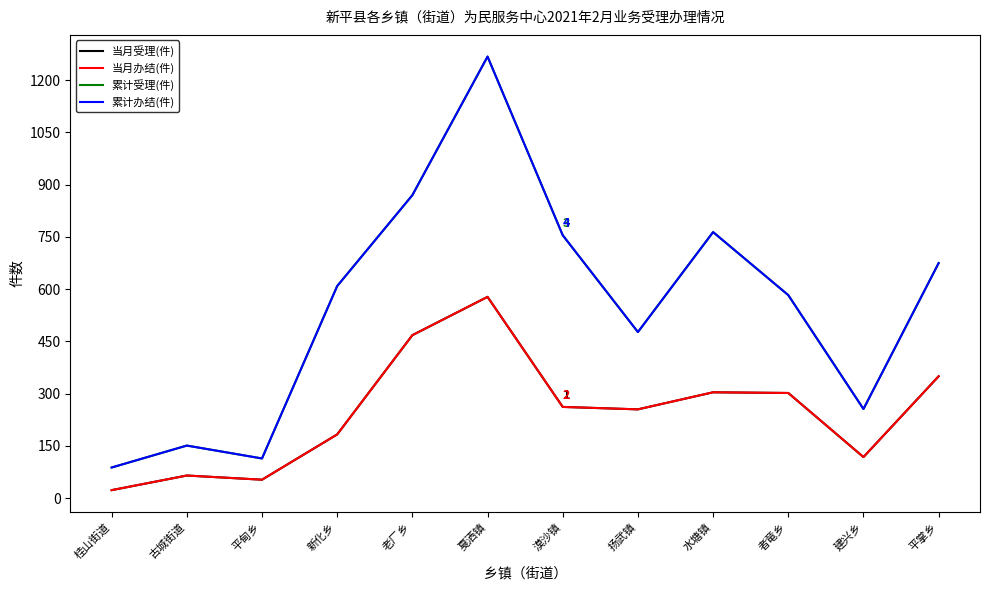

True or false: 当月受理(件) and 当月办结(件) intersect in this chart.

False